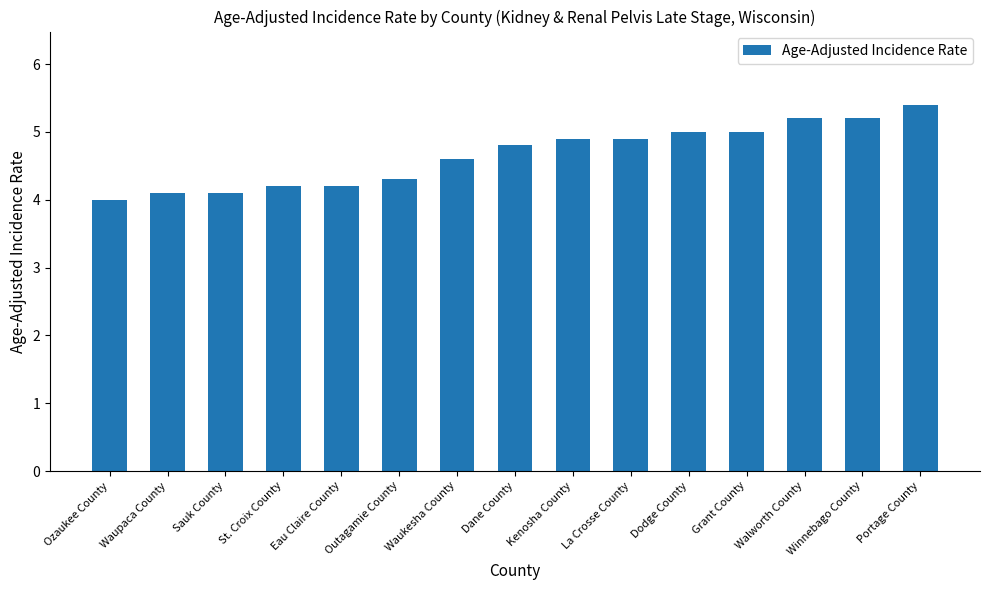

What is the label of the 9th bar from the right?

Waukesha County